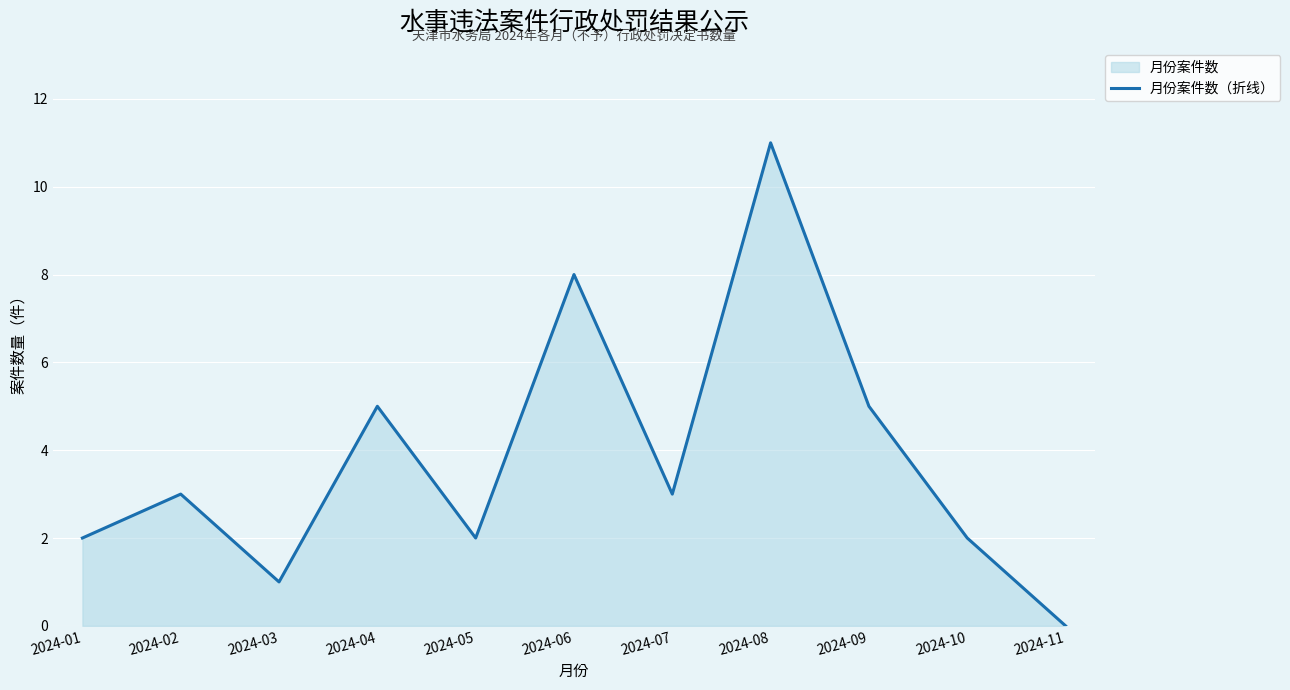

What is the sum of the values at 2024-07 and 2024-03?

4